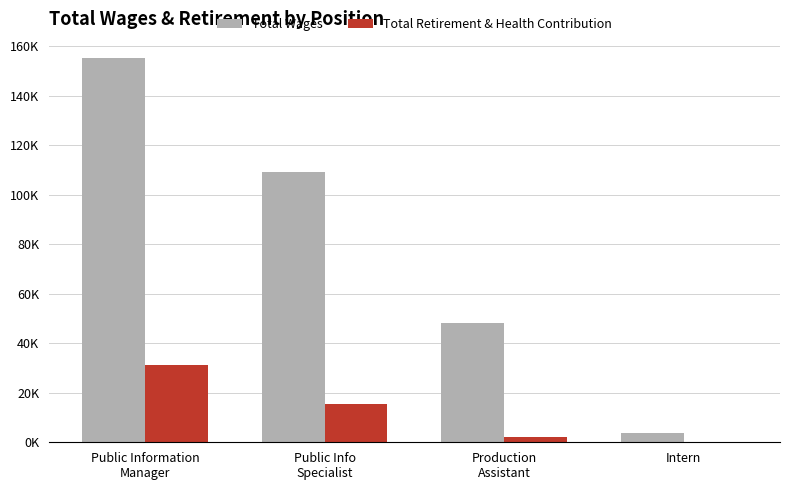

Reading left to right, extract all data points from this chart.

Total Wages: Public Information
Manager=155101	Public Info
Specialist=109118	Production
Assistant=48155	Intern=3790
Total Retirement & Health Contribution: Public Information
Manager=31390	Public Info
Specialist=15265	Production
Assistant=2114	Intern=137